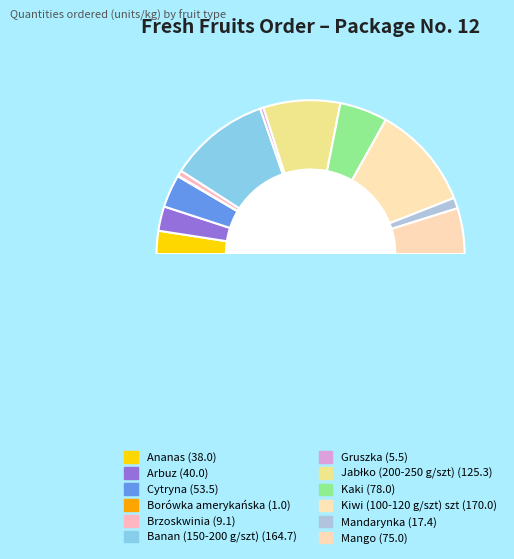

Rank the categories by value from lowest to highest.

Borówka amerykańska, Gruszka, Brzoskwinia, Mandarynka, Ananas, Arbuz, Cytryna, Mango, Kaki, Jabłko (200-250 g/szt), Banan (150-200 g/szt), Kiwi (100-120 g/szt) szt